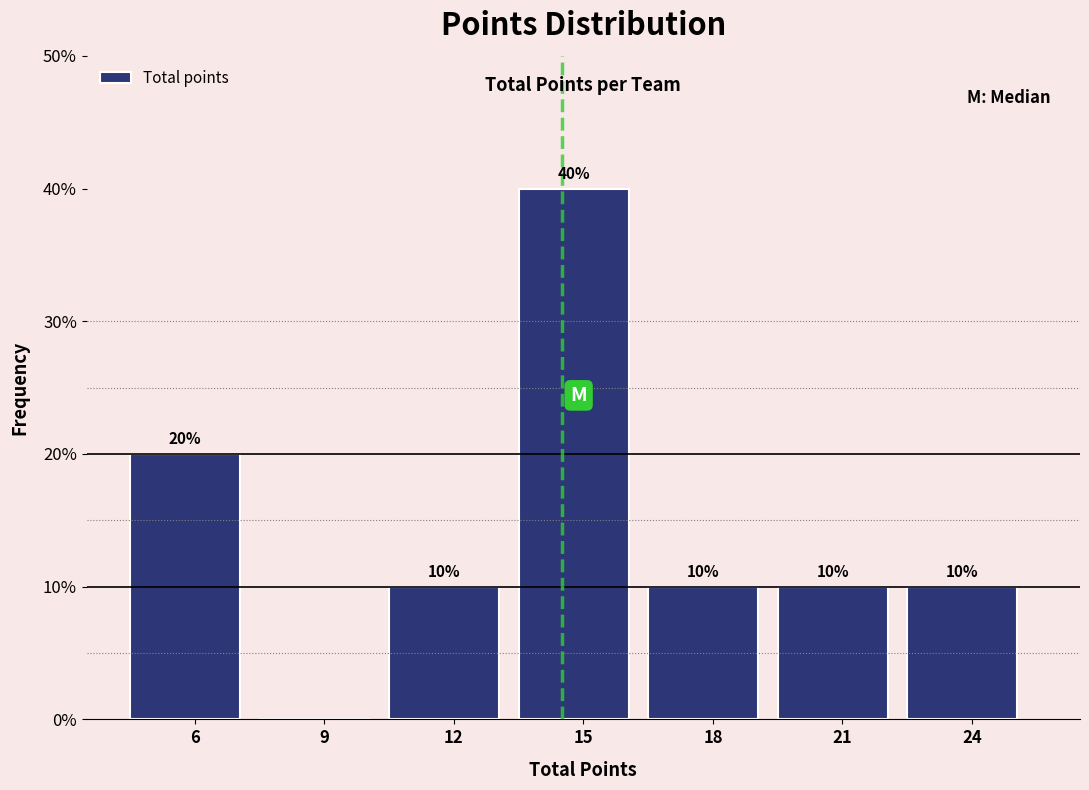

Reading left to right, transcribe all the data shown in this chart.

6=20	9=0	12=10	15=40	18=10	21=10	24=10